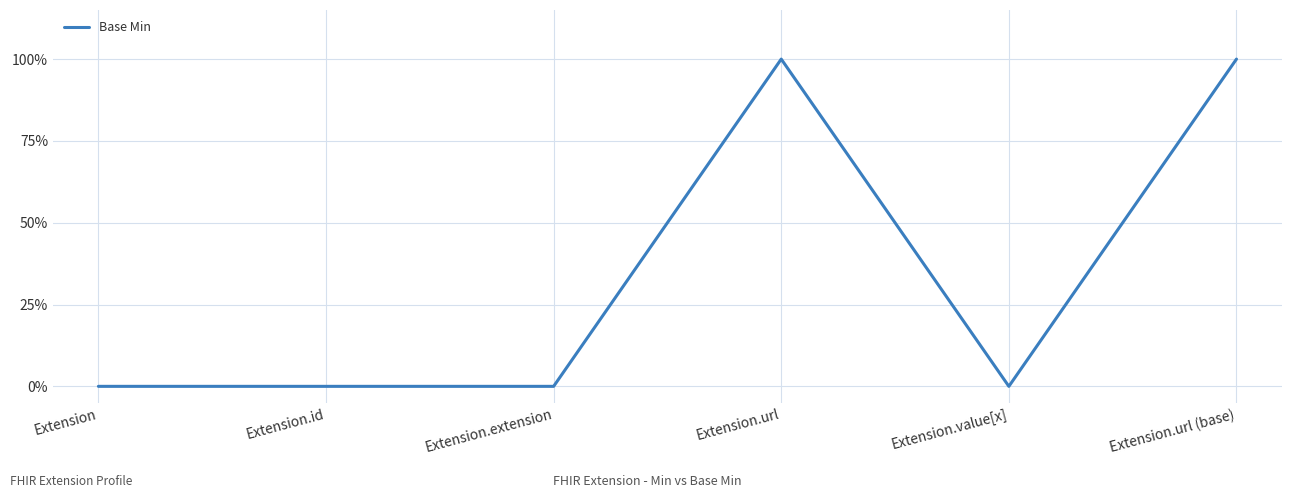

Rank the categories by value from lowest to highest.

Extension, Extension.id, Extension.extension, Extension.value[x], Extension.url, Extension.url (base)